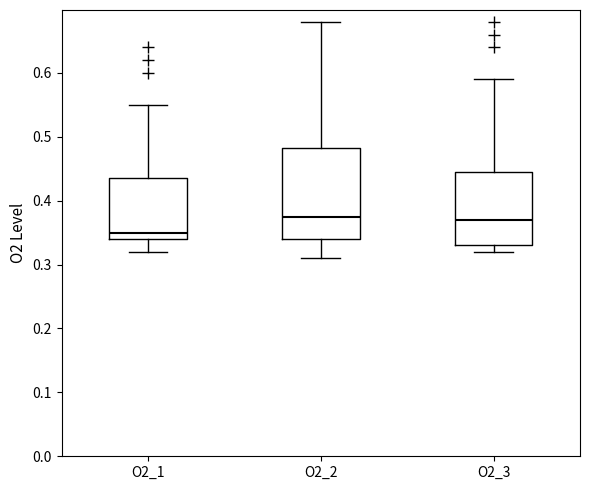

Comparing the boxes themselves (not the whiskers), which one is the tallest?

O2_2